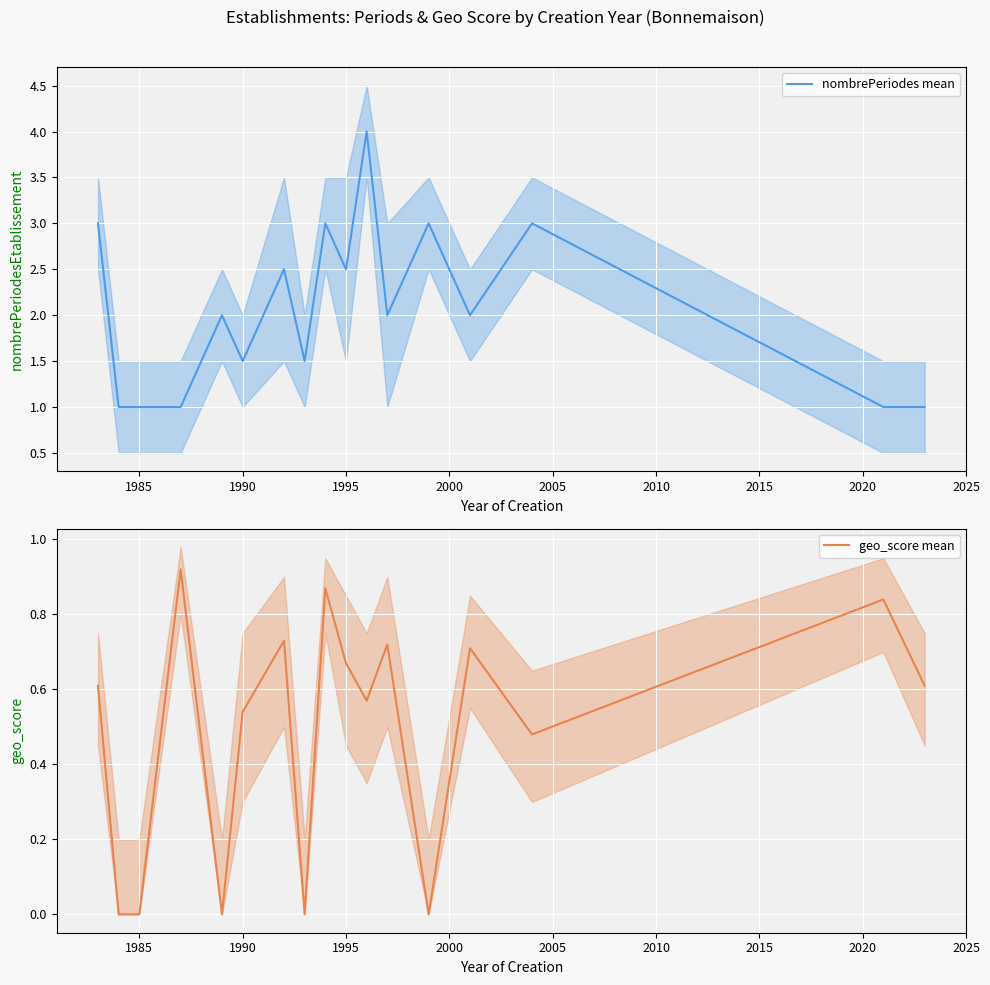

What is the highest value of the nombrePeriodes mean series?

4.0